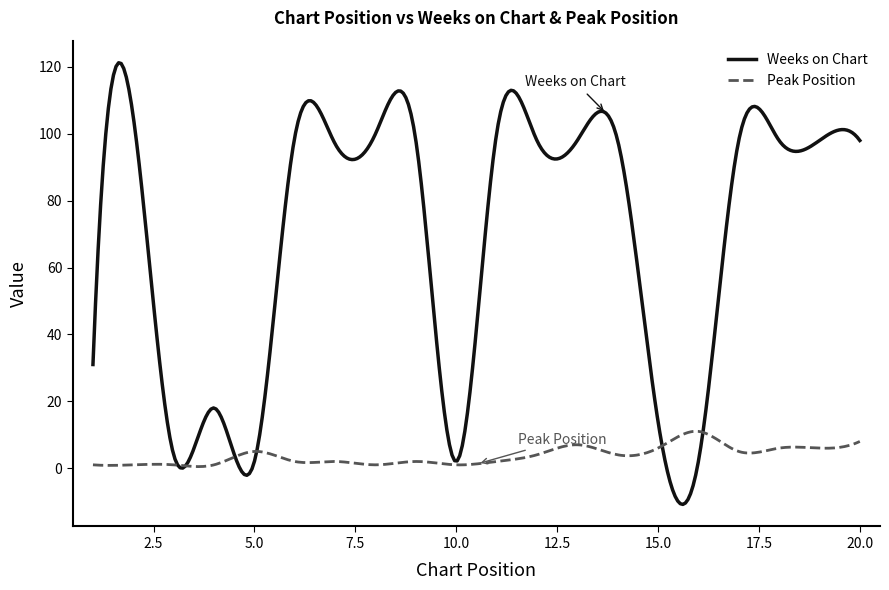

Which series has the widest spread of values?

Weeks on Chart